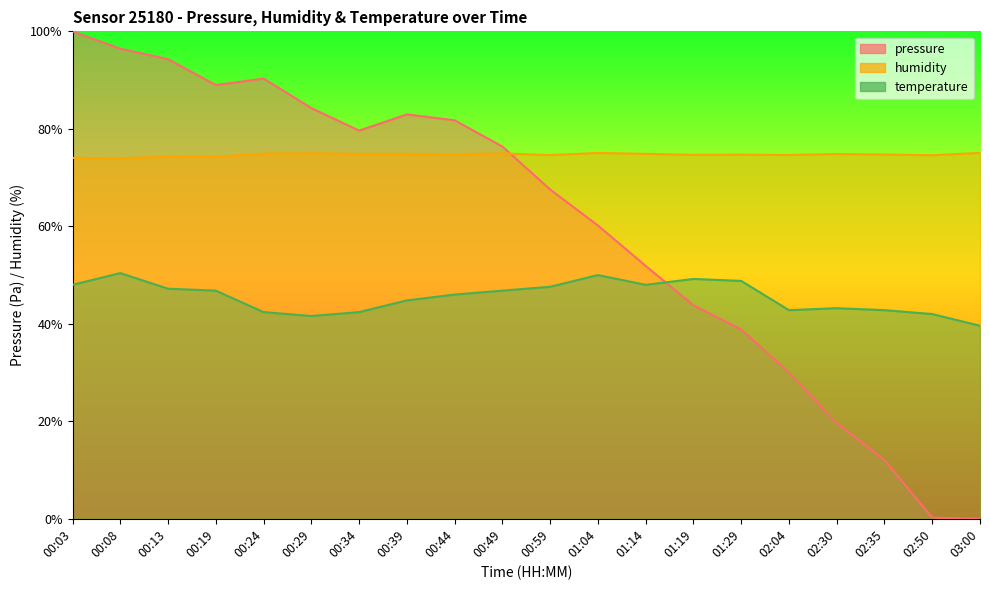

Rank the series at 00:29 from highest to lowest value.

pressure, humidity, temperature